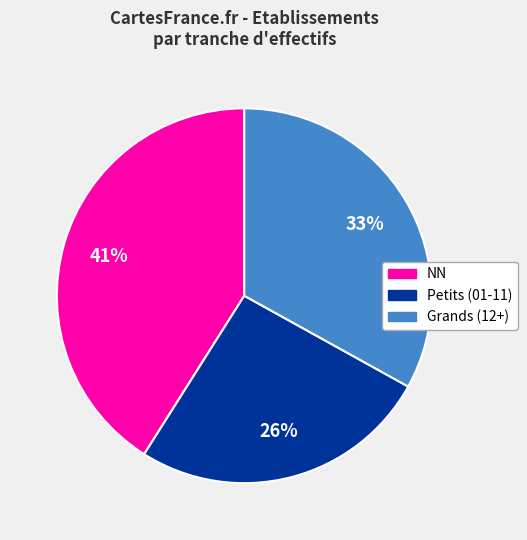

To the nearest percent, what is the difference between the largest and smallest slice percentages?

15%